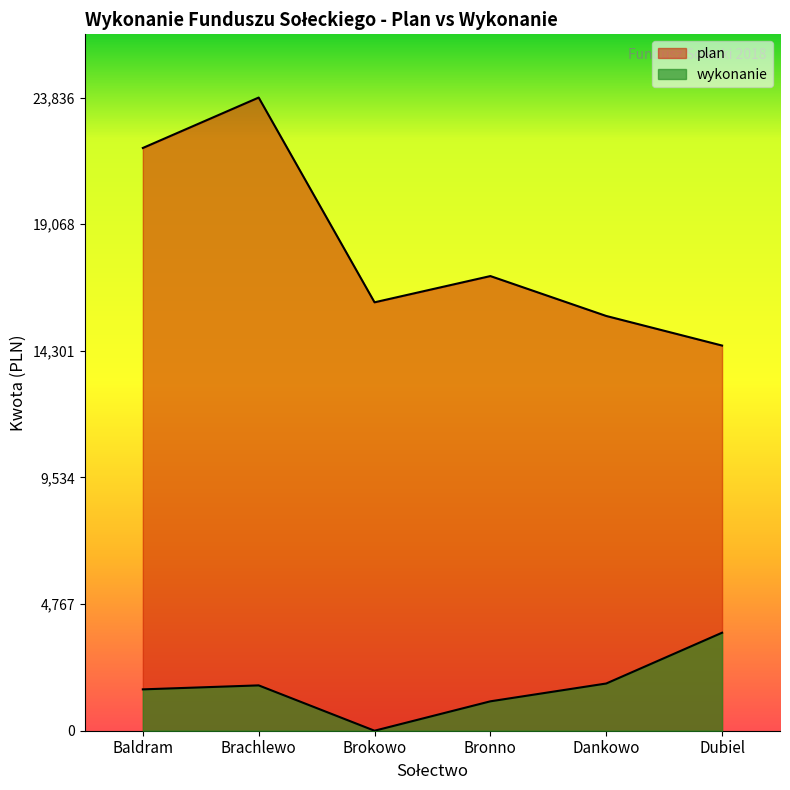

Which series has the widest spread of values?

plan